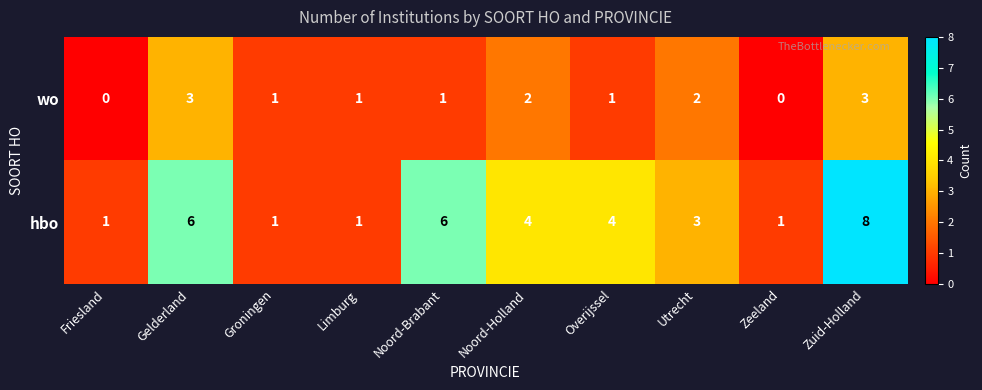

What is the total value across all series at Overijssel?

5